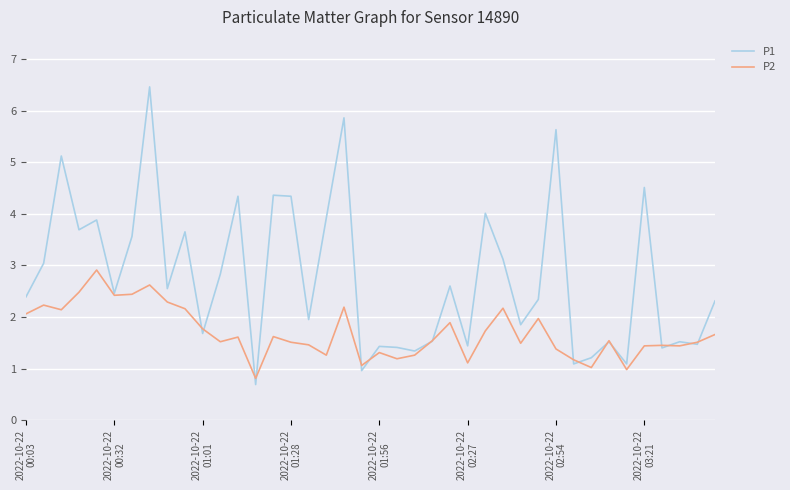

List the series in order of their peak value, highest first.

P1, P2